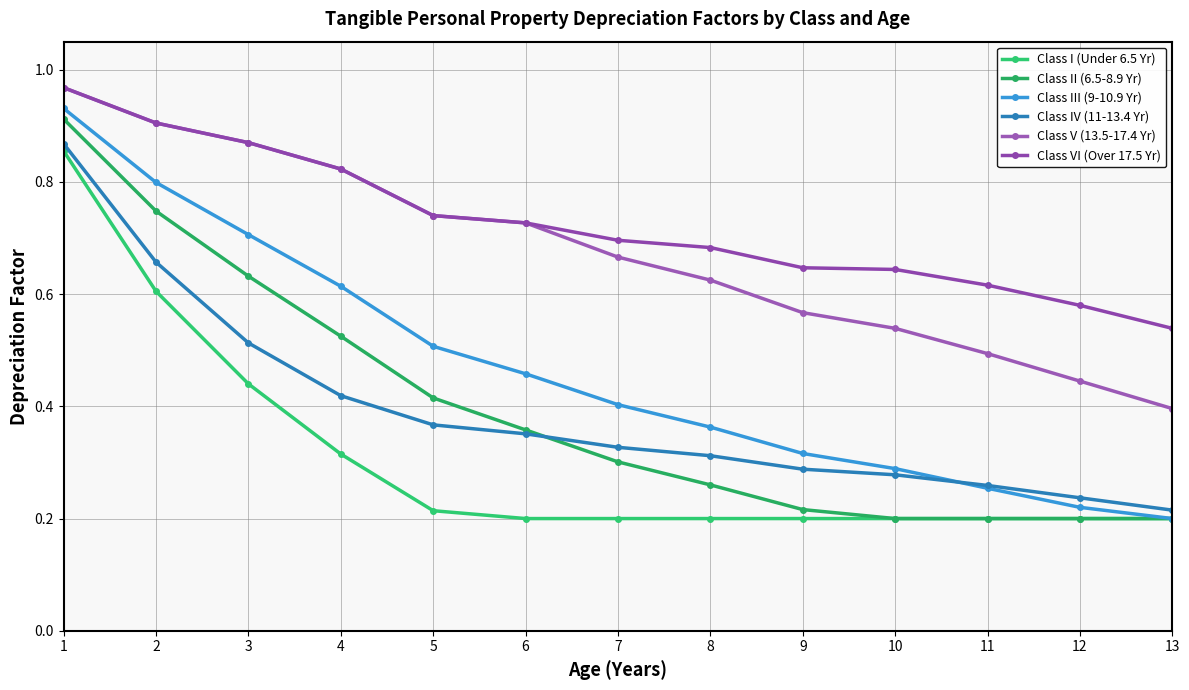

What are all the series names shown in the legend?

Class I (Under 6.5 Yr), Class II (6.5-8.9 Yr), Class III (9-10.9 Yr), Class IV (11-13.4 Yr), Class V (13.5-17.4 Yr), Class VI (Over 17.5 Yr)